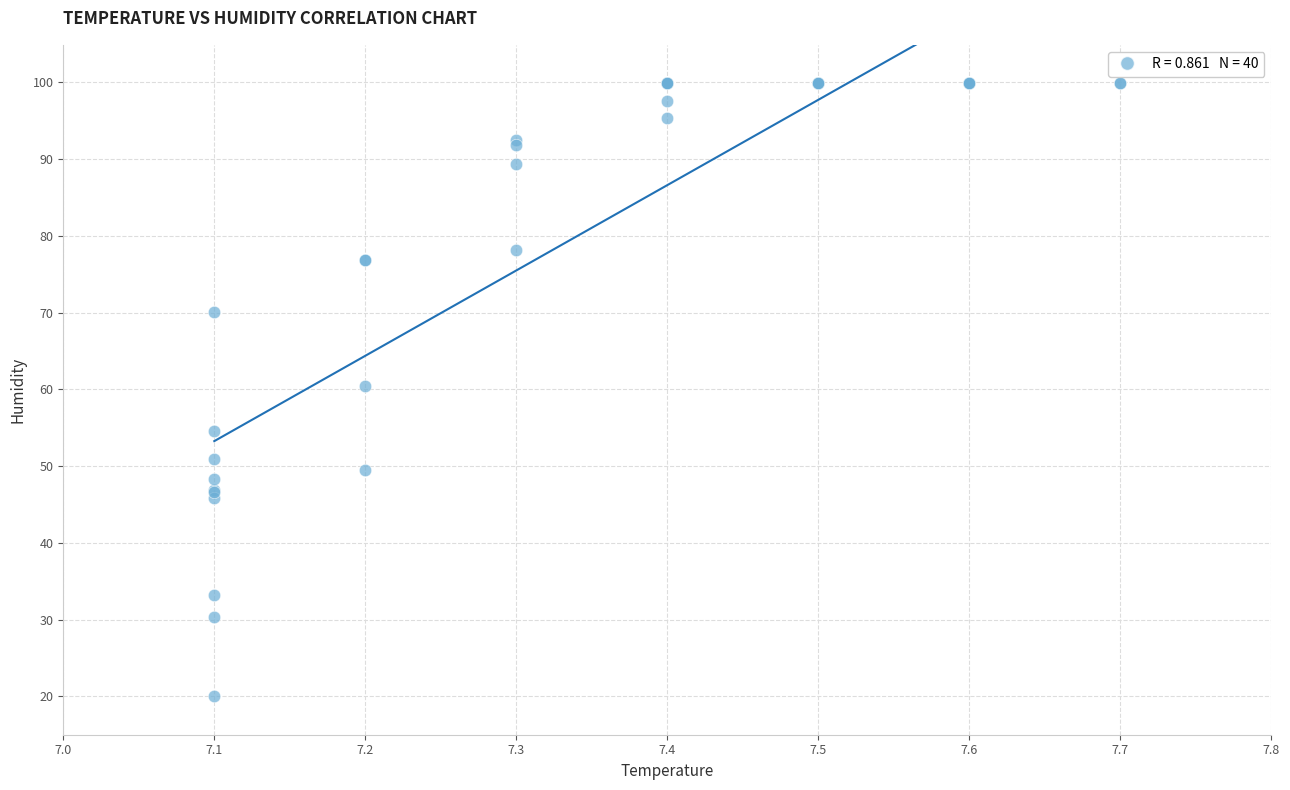

What Y value in the scatter plot is closest to 59?

60.5